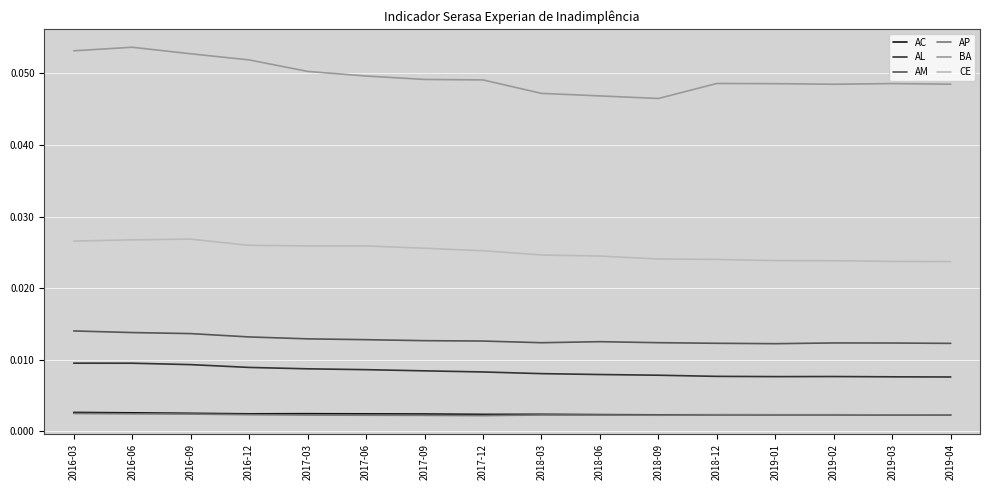

What position from the left is 2016-12?

4